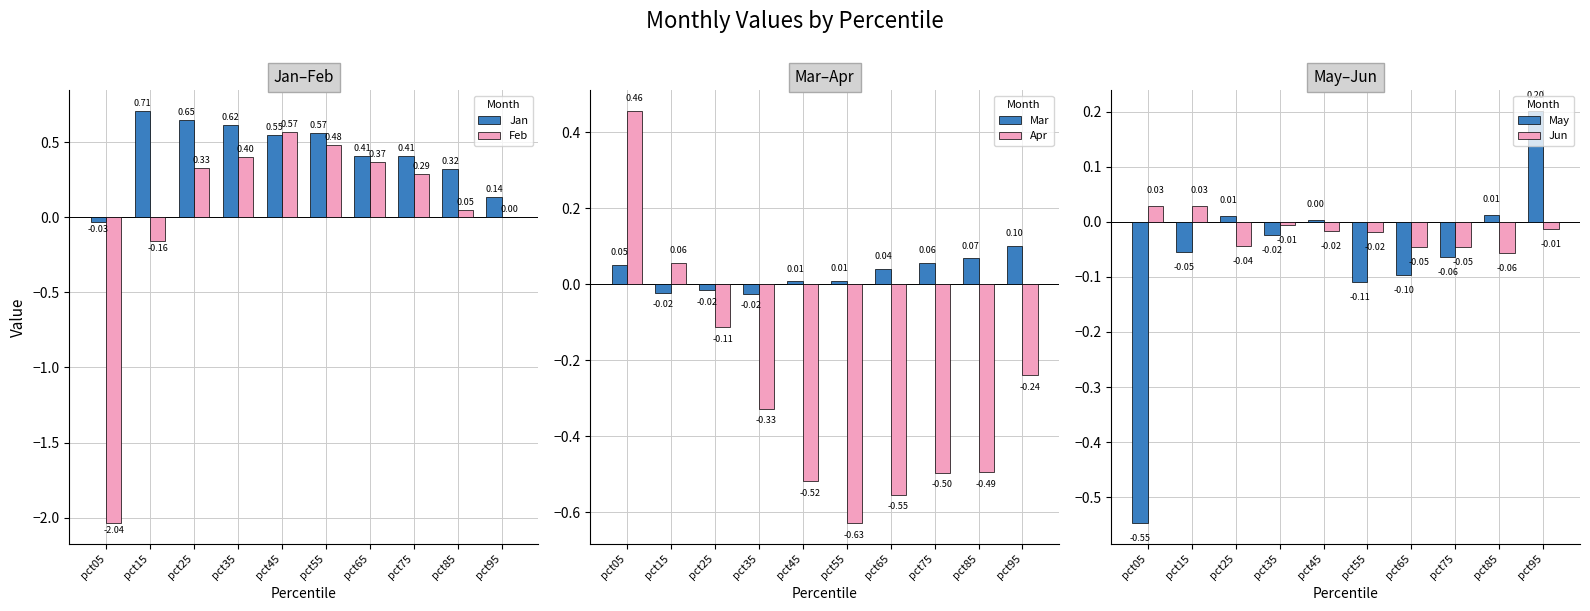

Which series has the largest total across all categories?

Jan